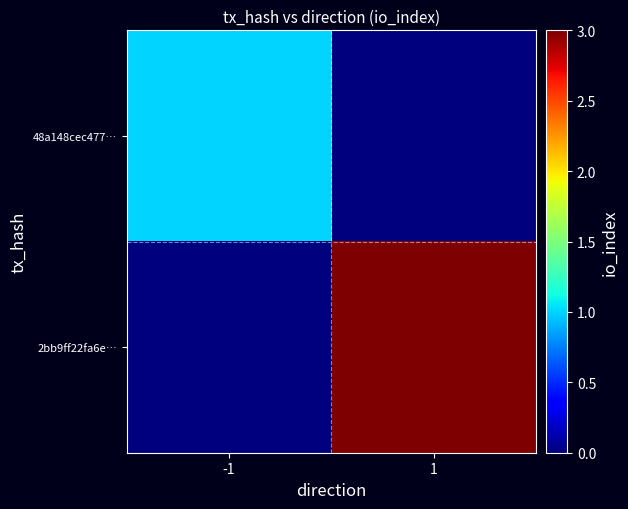

Rank the series at 1 from lowest to highest value.

48a148cec477…, 2bb9ff22fa6e…